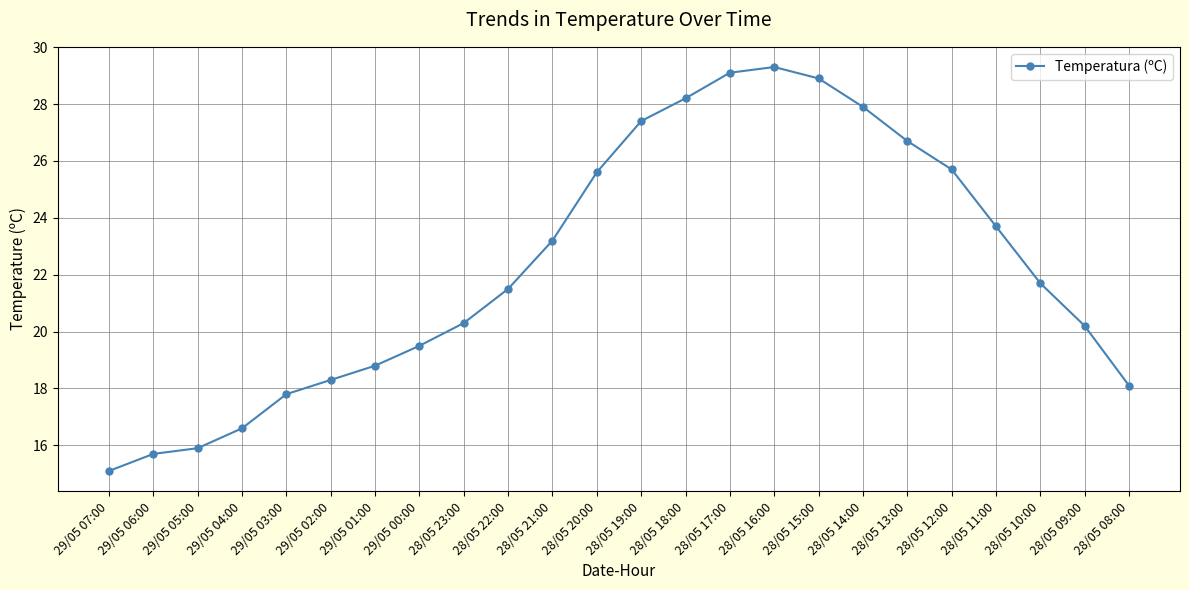

The value at 28/05 16:00 is 8.8. True or false?

False